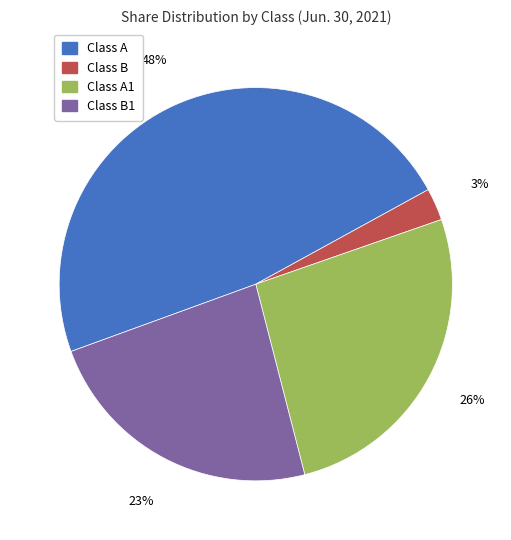

Which has a higher value, Class A1 or Class A?

Class A